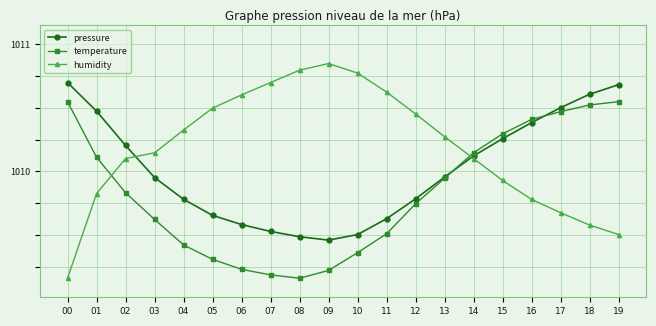

At how many categories does at least one series exceed 1010?

20